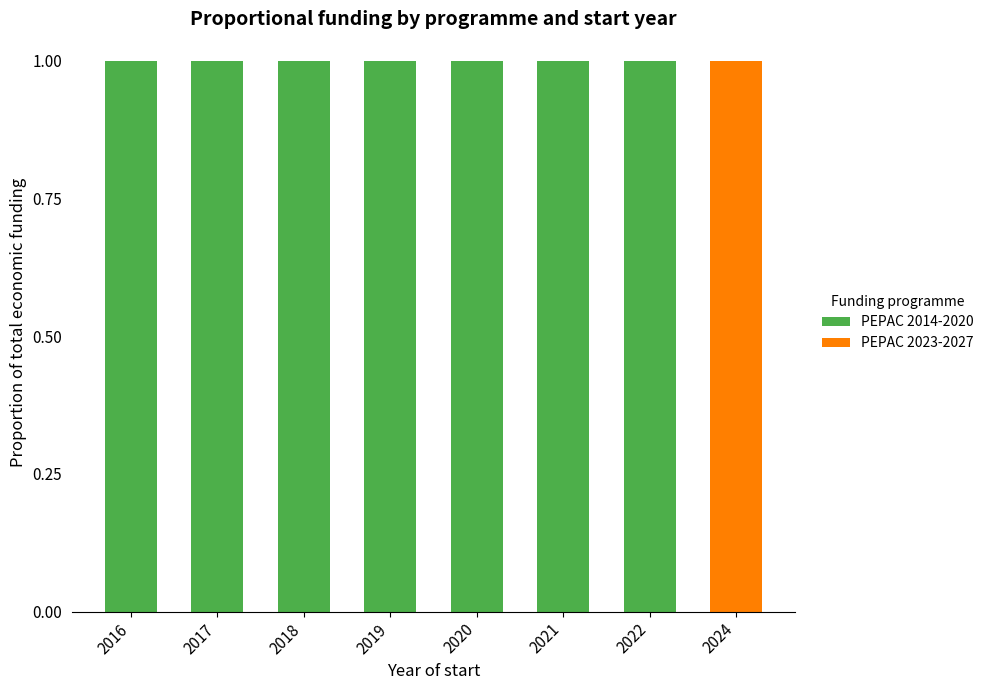

Is it true that PEPAC 2014-2020 equals 2 at 2021?

False